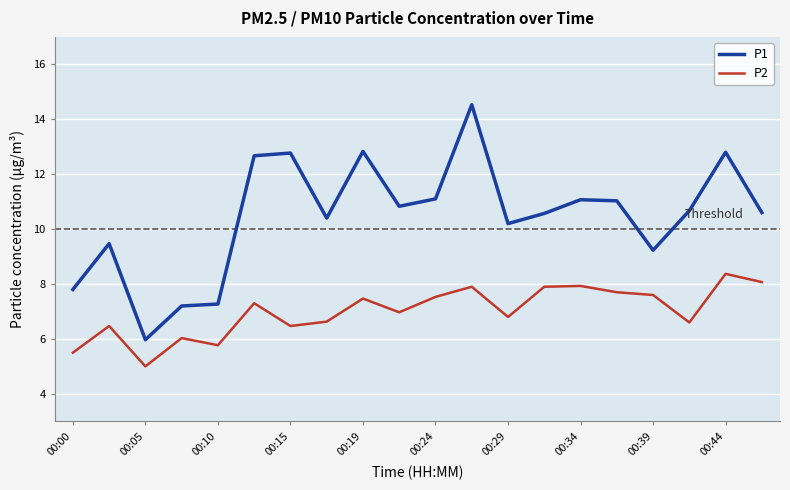

True or false: P1 and P2 intersect in this chart.

False